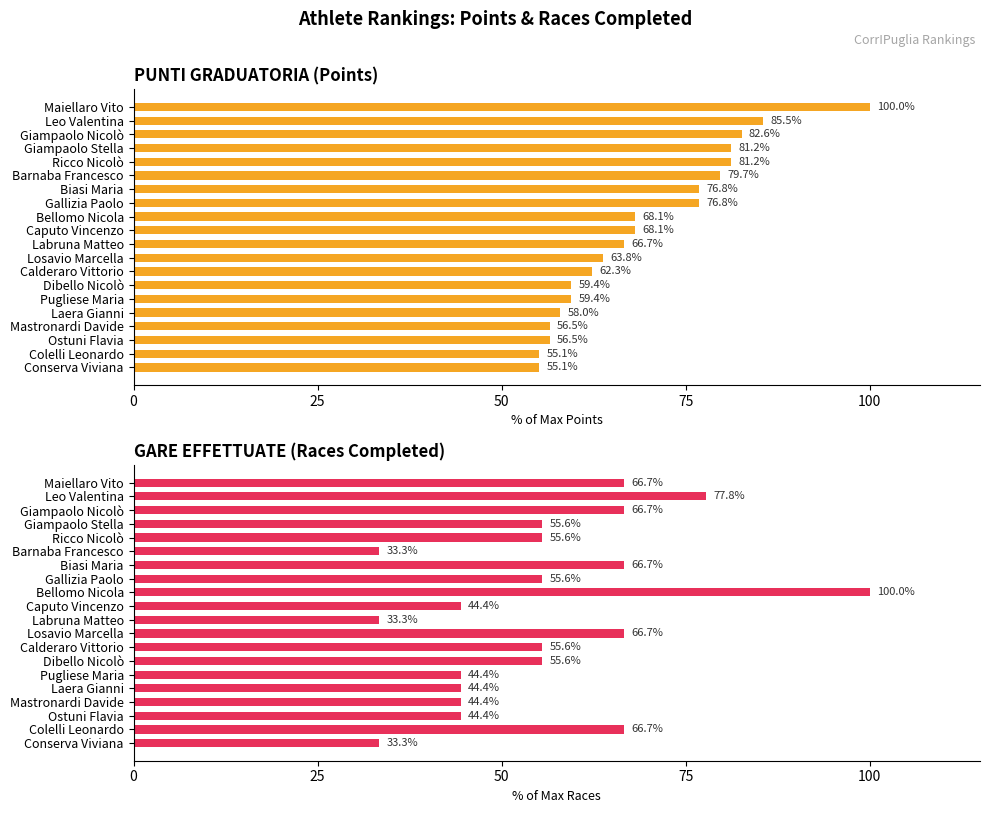

What is the average value of the PUNTI GRADUATORIA series?

69.6